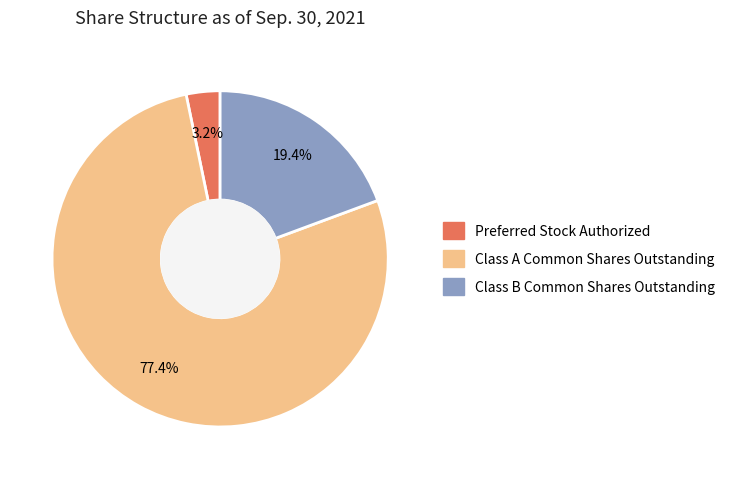

How much of the chart is everything except Class B Common Shares Outstanding?

80.6%